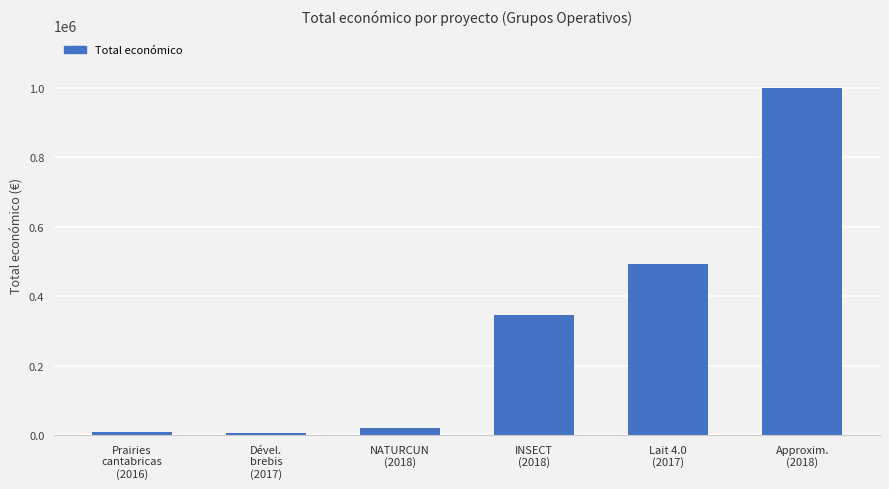

The chart shows a value of 491483 at Lait 4.0
(2017). True or false?

True